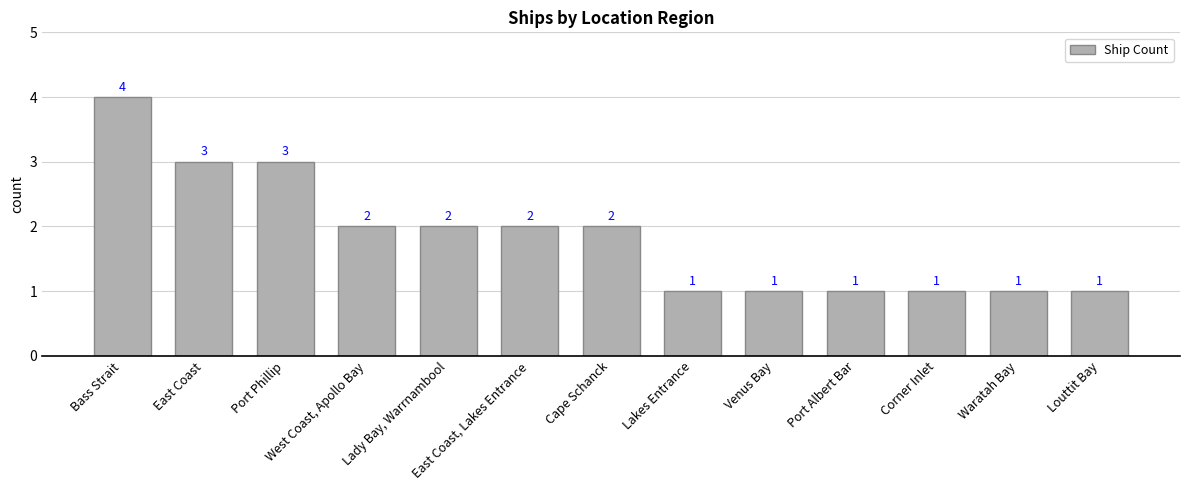

What is the difference between the values at Bass Strait and East Coast?

1